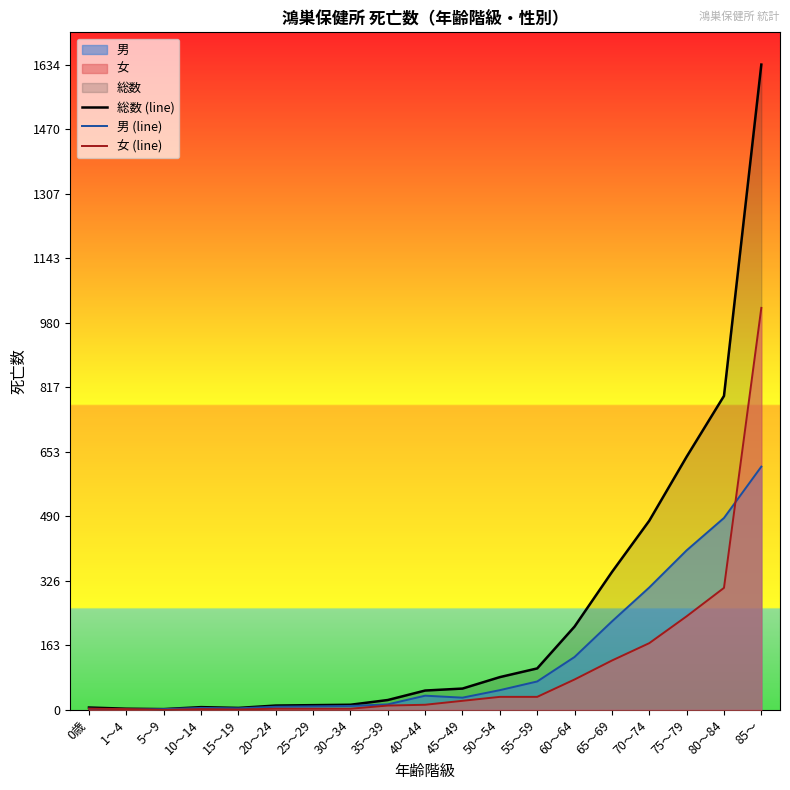

The 女 (line) series shows 122 at 60～64. True or false?

False